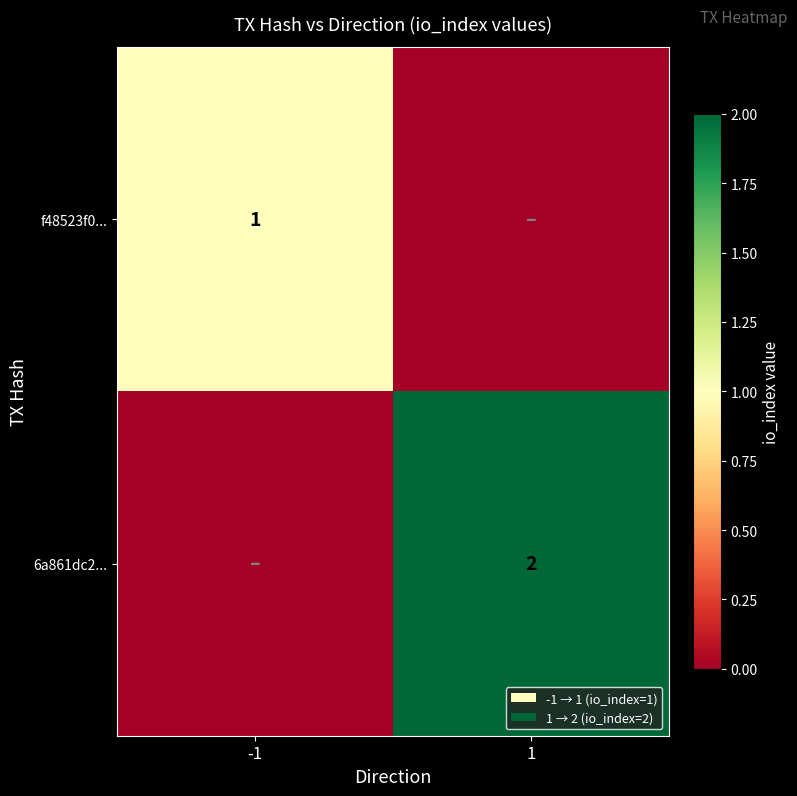

True or false: f48523f0... has a value of 1 at -1.

True